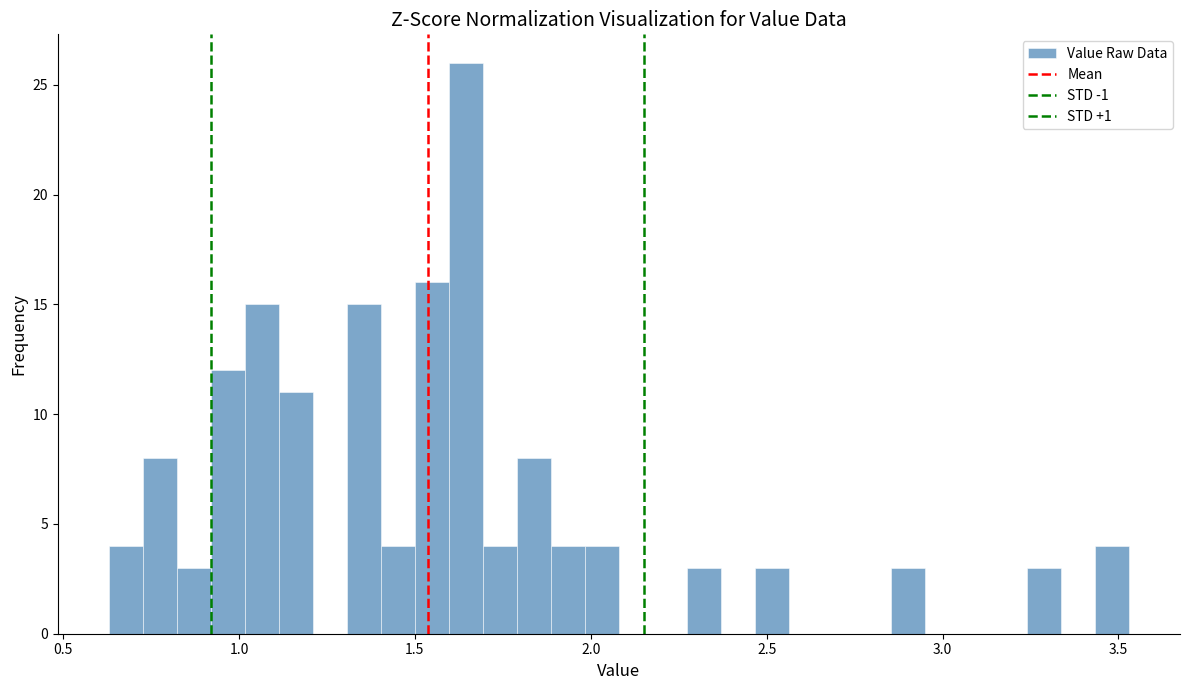

Read against the x-axis, roughly where is the centre of the tallest bar?

1.65